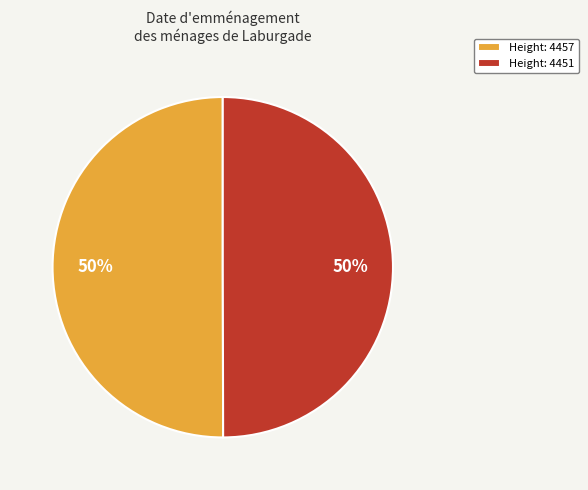

Combined, do Height: 4451 and Height: 4457 account for over 50%?

Yes